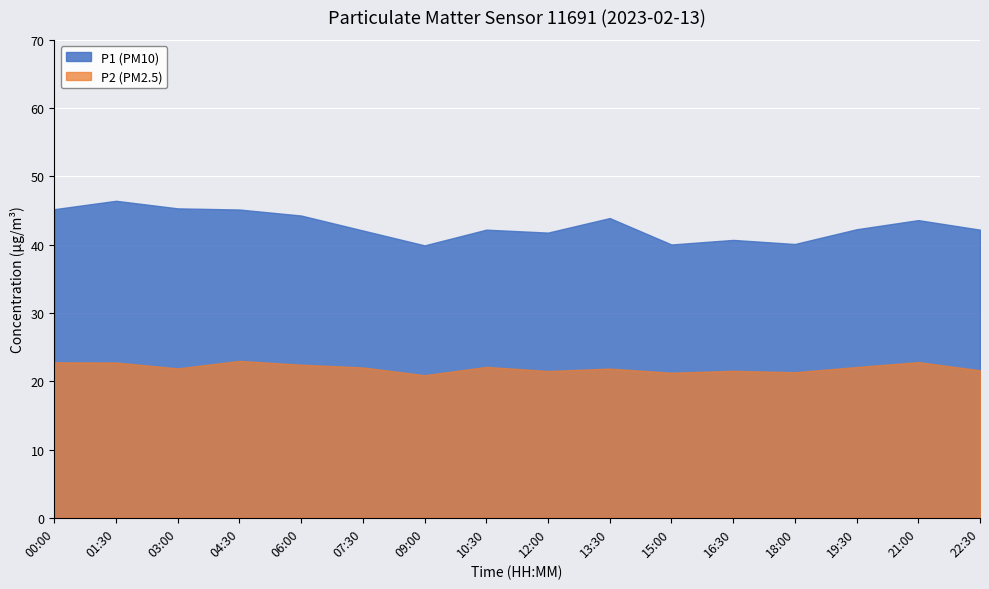

What is the lowest value of the P2 (PM2.5) series?

20.9